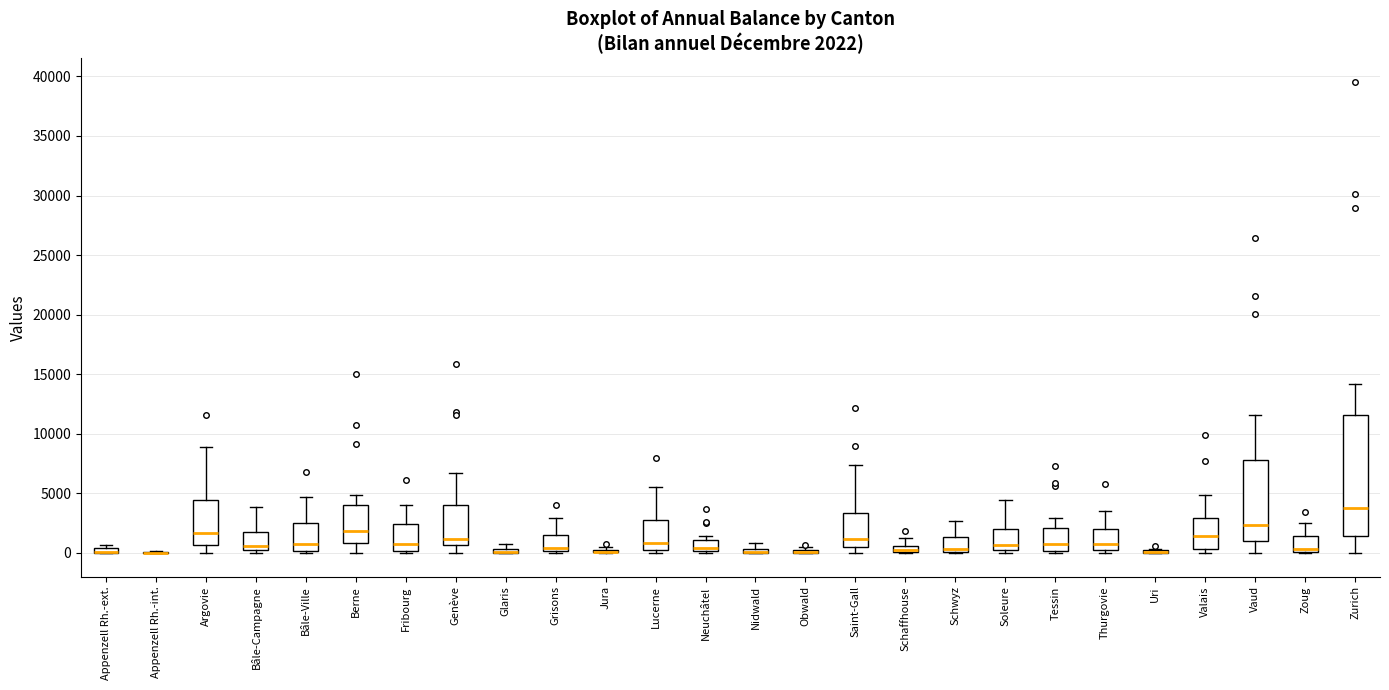

Which box is the tallest, from its lower edge to its upper edge?

Zurich